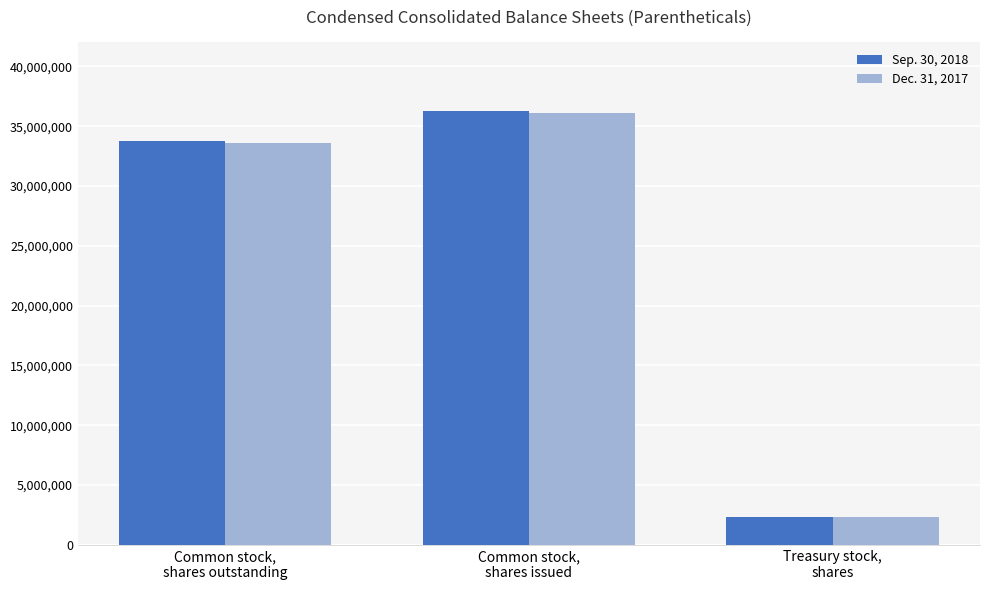

How many groups of bars are there?

3